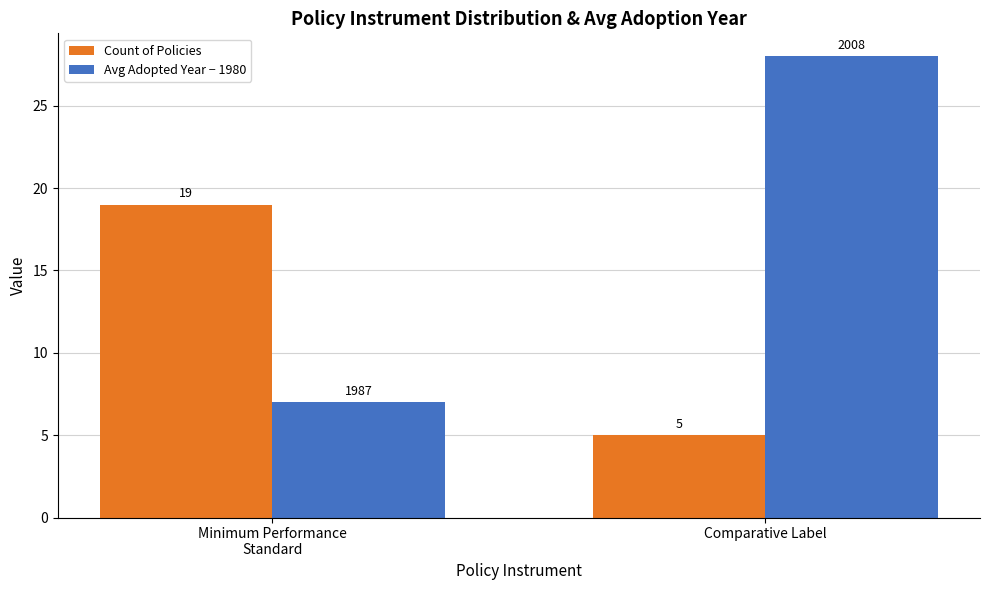

Which series has the widest spread of values?

Avg Adopted Year − 1980